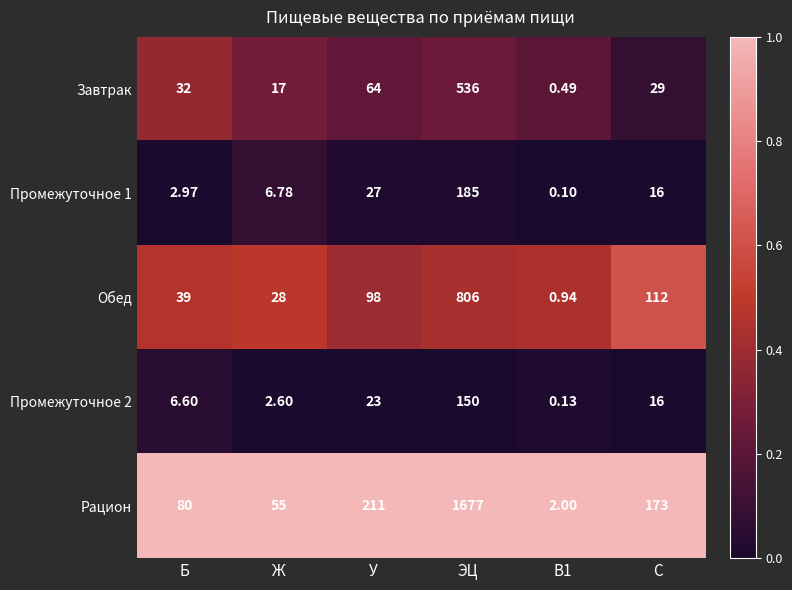

At which label is Завтрак closest to 268?

У